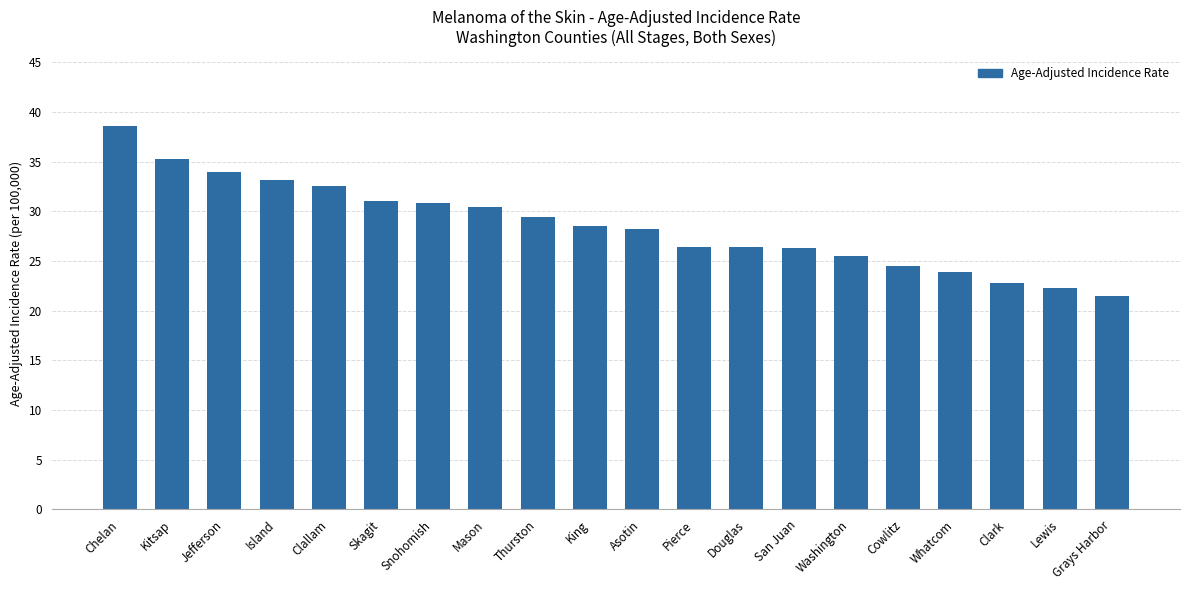

What is the label of the 12th bar from the left?

Pierce